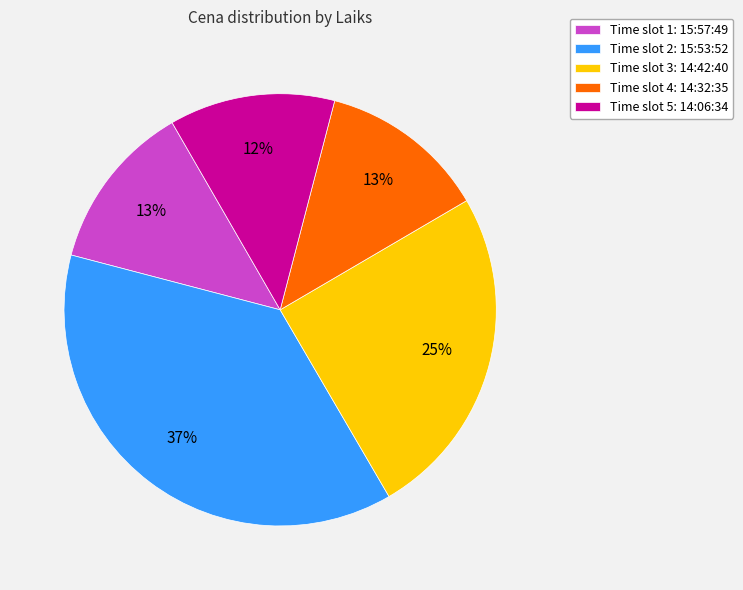

Combined, do Time slot 3: 14:42:40 and Time slot 2: 15:53:52 account for over 50%?

Yes